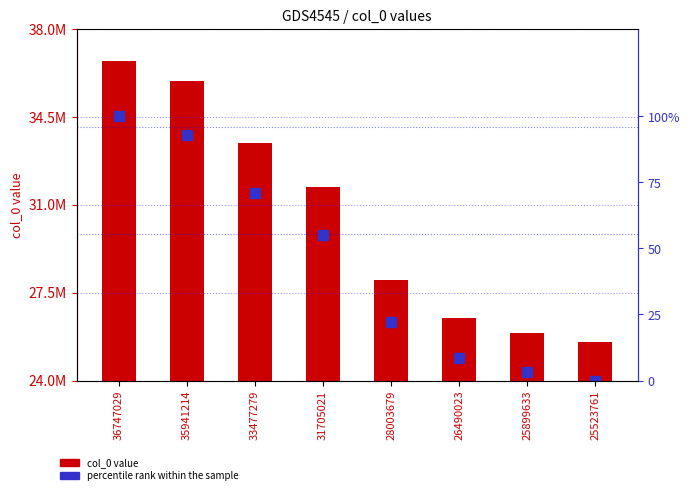

List the series in order of their peak value, highest first.

col_0 value, percentile rank within the sample